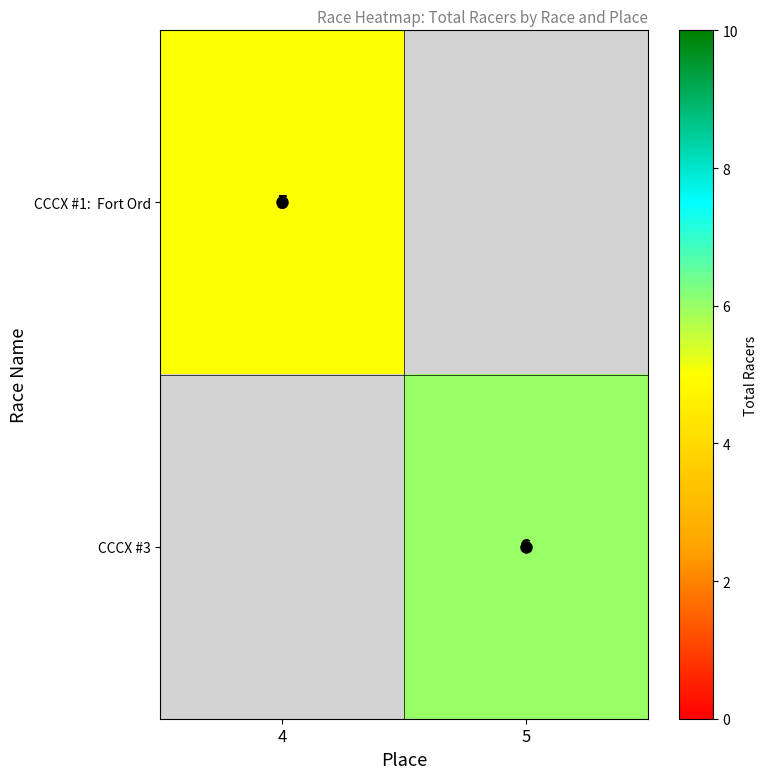

How many categories are shown in the chart?

2